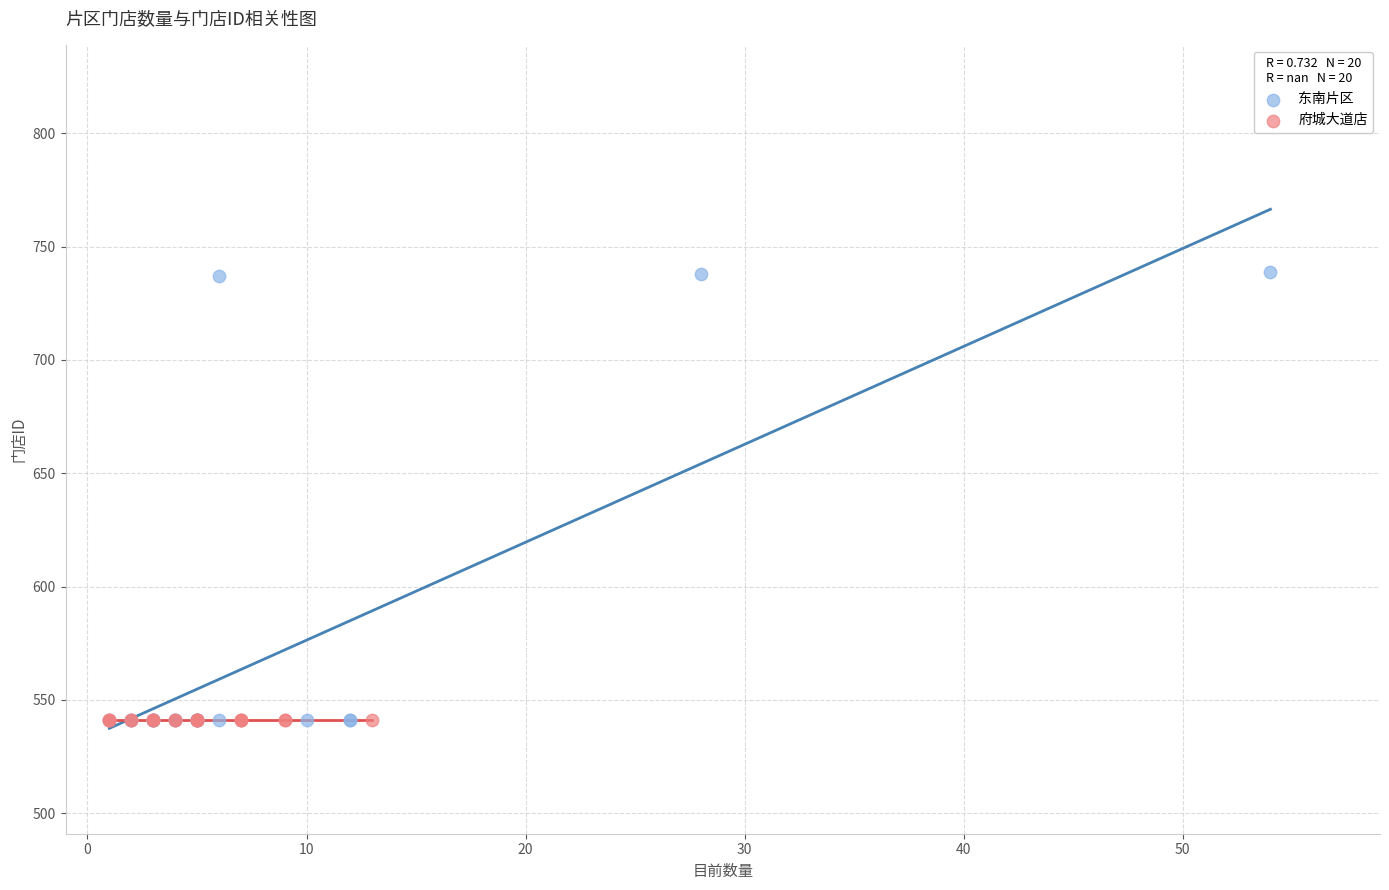

Which series contains the highest Y value?

东南片区